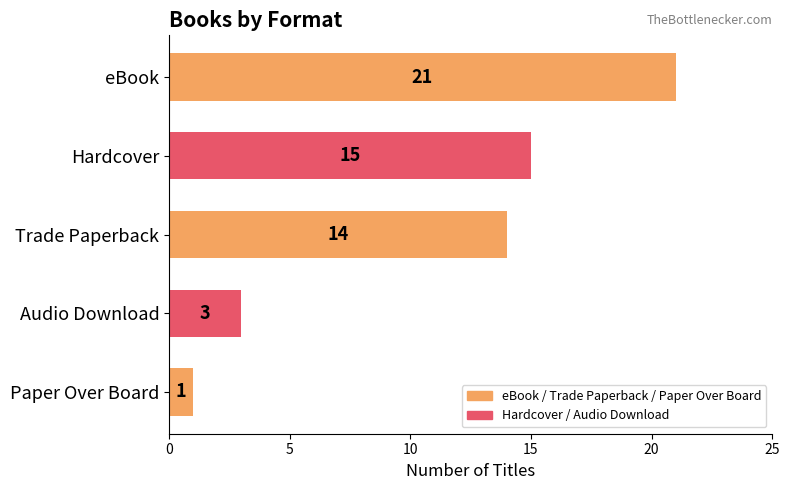

What is the ratio of the value at Paper Over Board to the value at Audio Download?

0.3